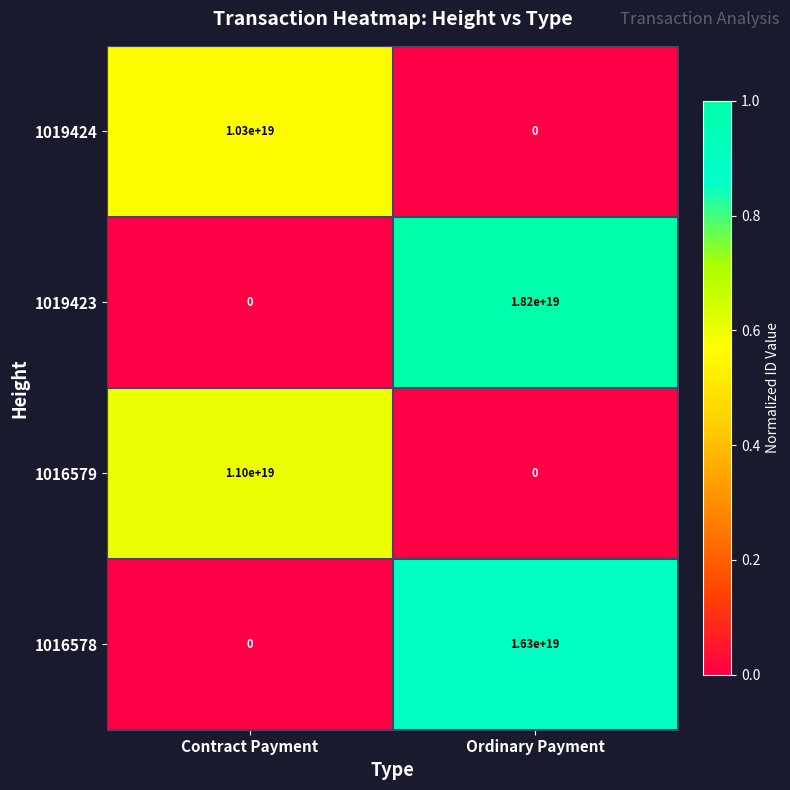

At which label does 1019423 reach its minimum?

Contract Payment